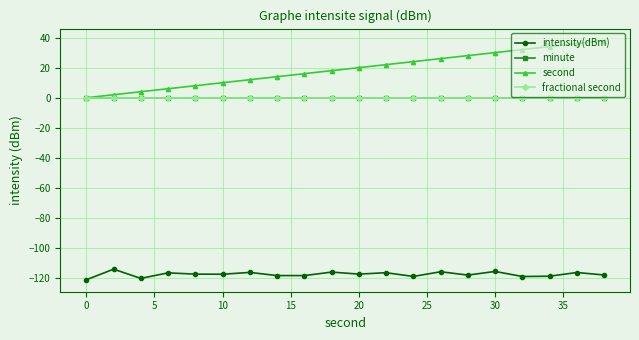

Is this an area chart (filled region under the line)?

No